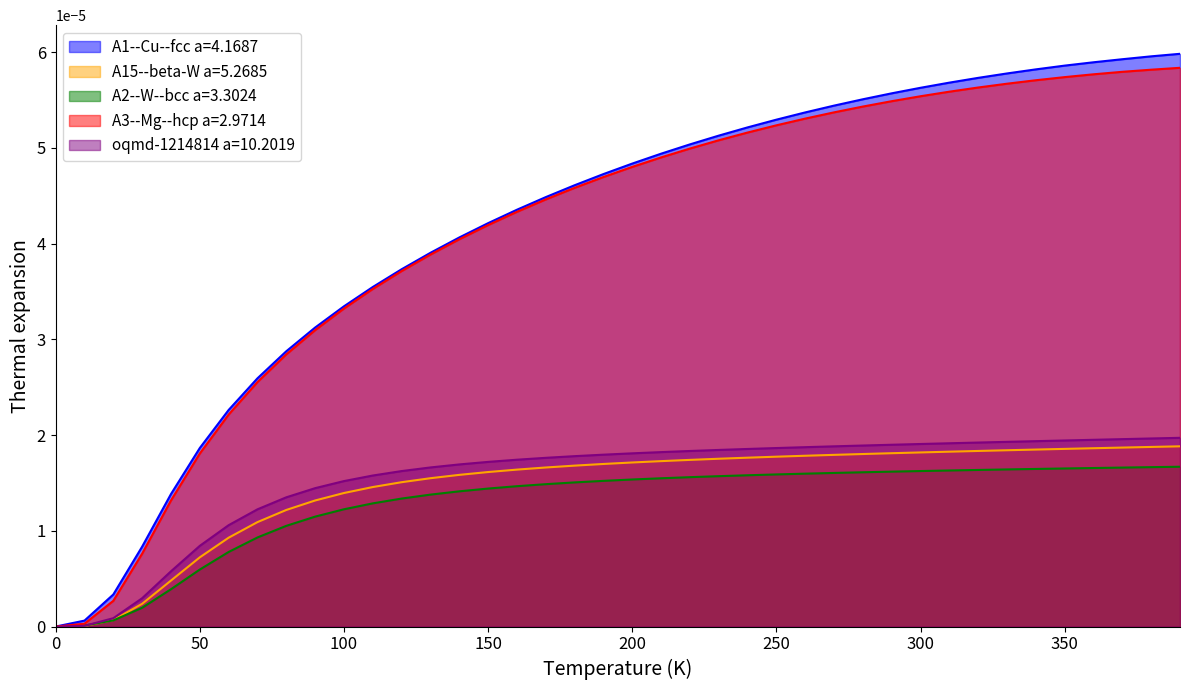

True or false: A3--Mg--hcp a=2.9714 and A1--Cu--fcc a=4.1687 intersect in this chart.

False